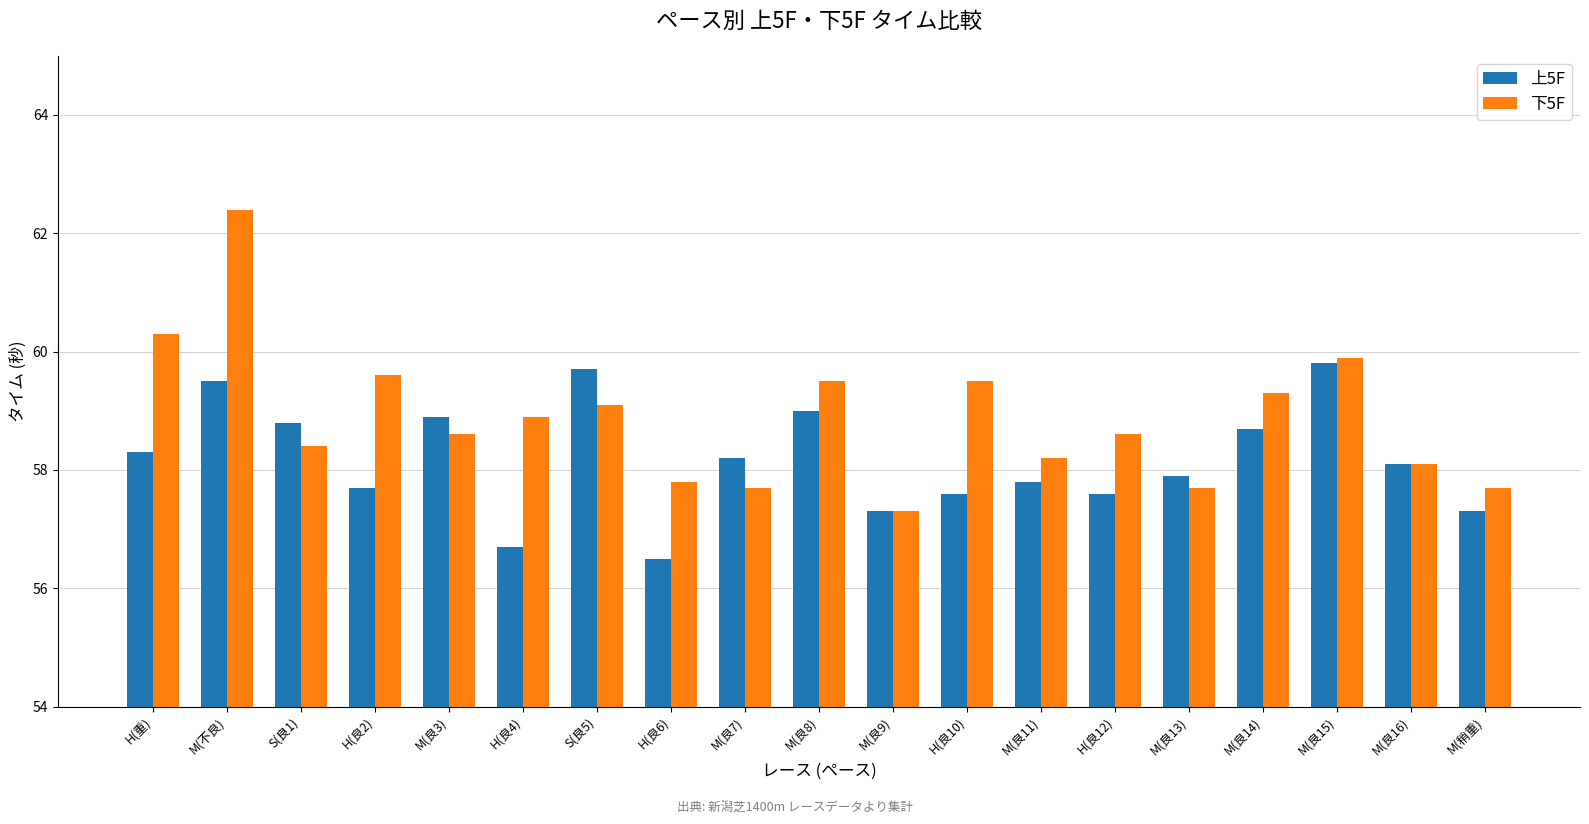

How many distinct data groups are displayed?

2